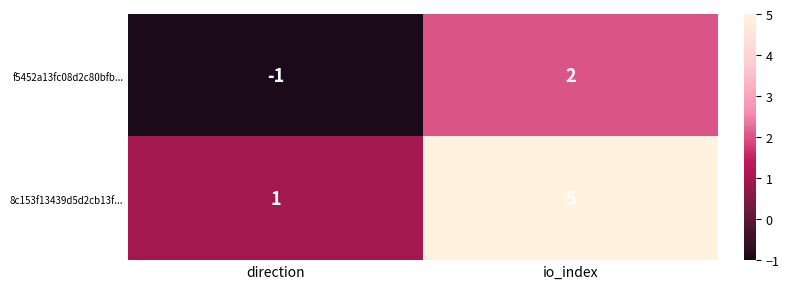

Between direction and io_index, which series saw the biggest shift?

8c153f13439d5d2cb13f...